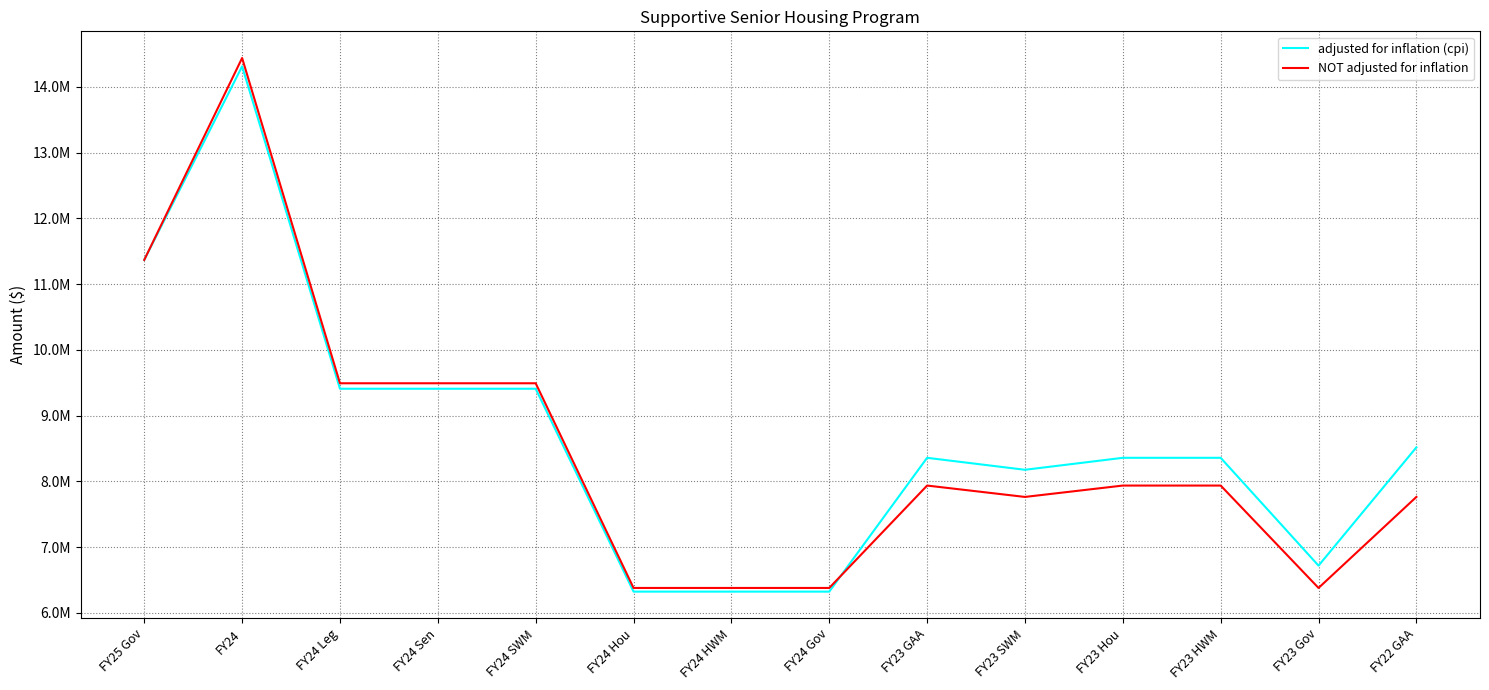

True or false: adjusted for inflation (cpi) has more than 2 interior local peaks.

False